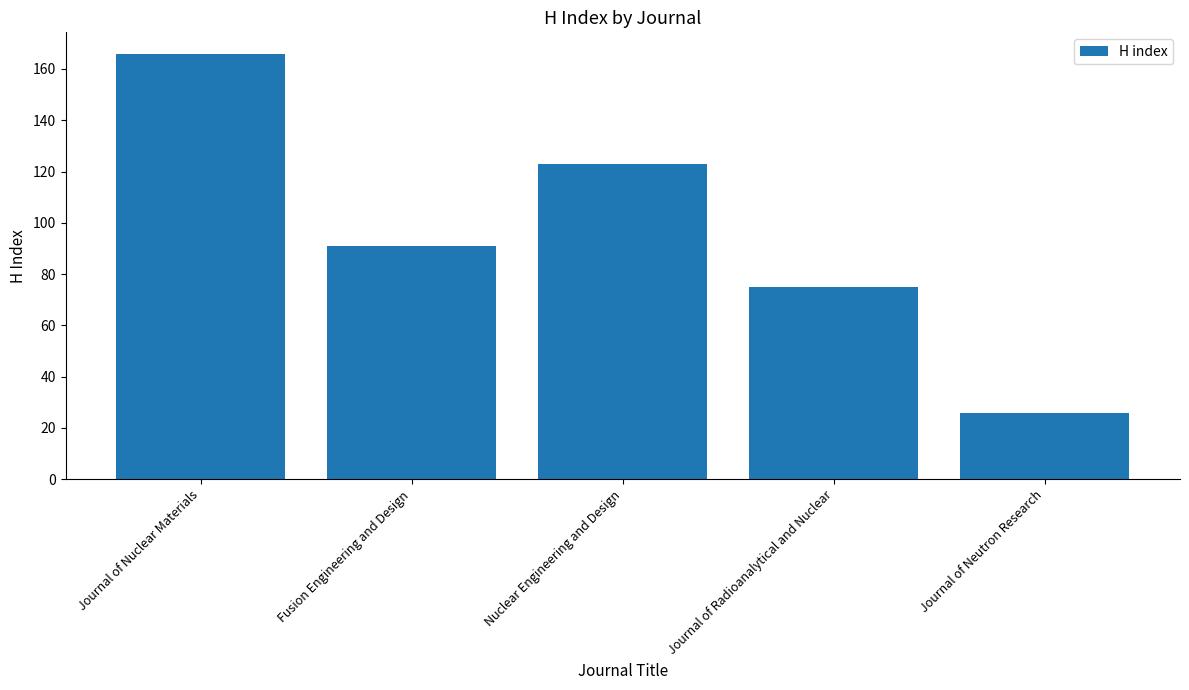

What value does the data have at Fusion Engineering and Design, to the nearest 50?

100